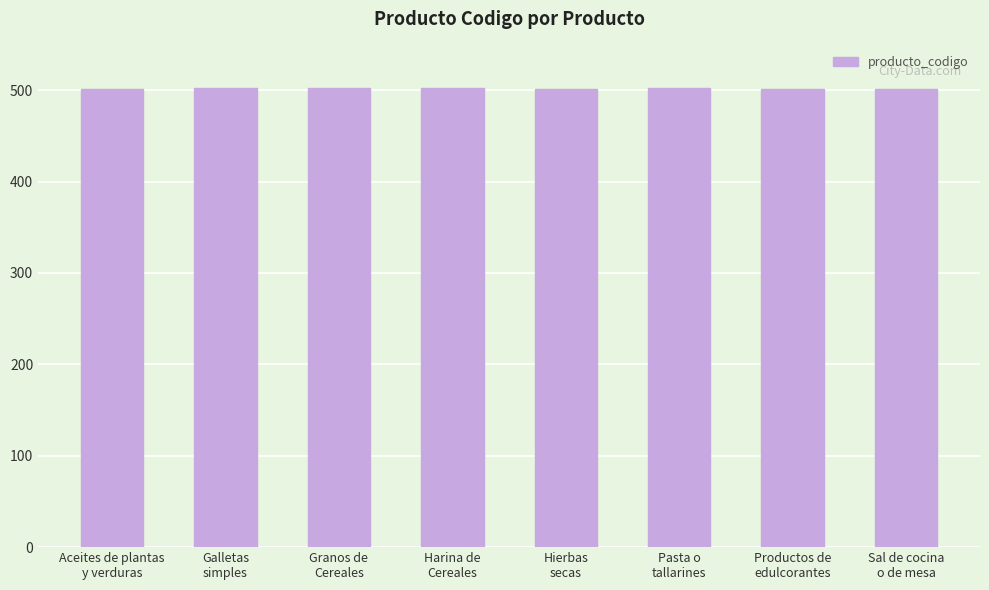

True or false: the data shows 29838128 at Aceites de plantas
y verduras.

False